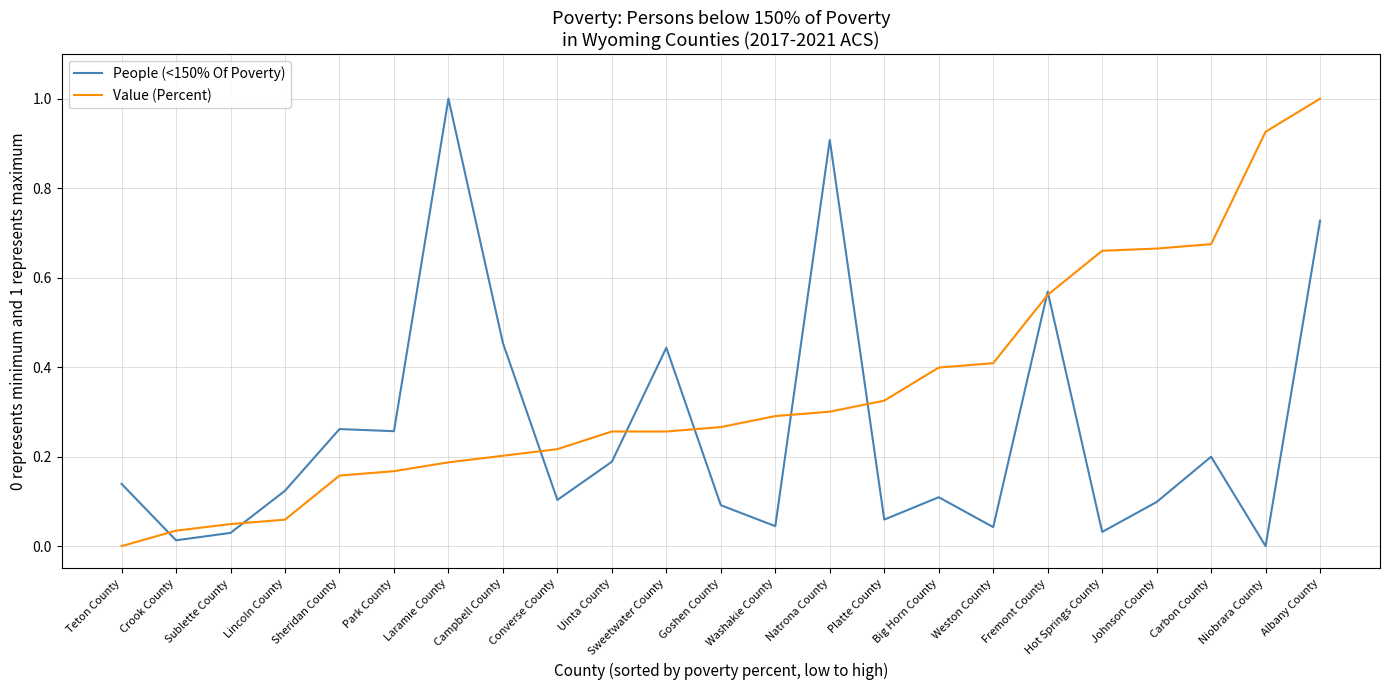

Is the value of People (<150% Of Poverty) at Sheridan County greater than the value of Value (Percent) at Johnson County?

No